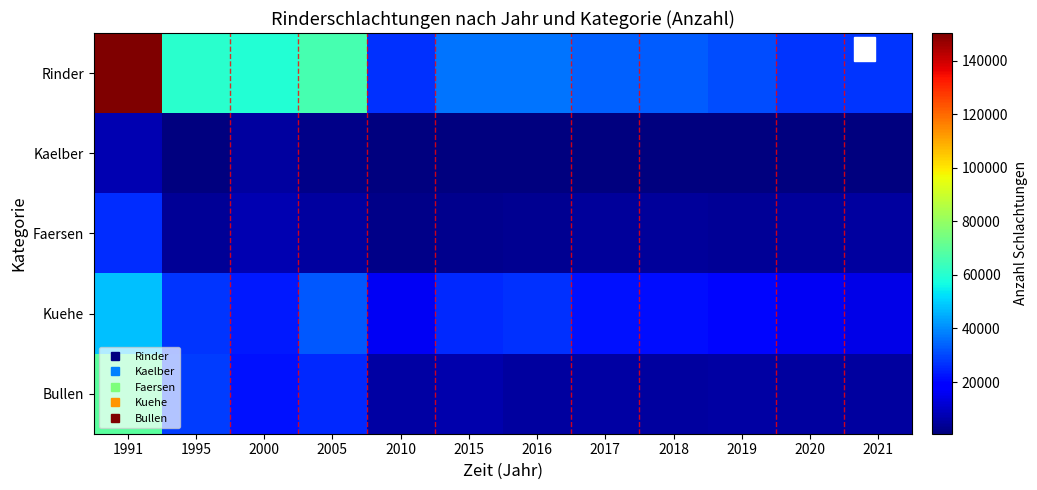

Which series has the widest spread of values?

Rinder